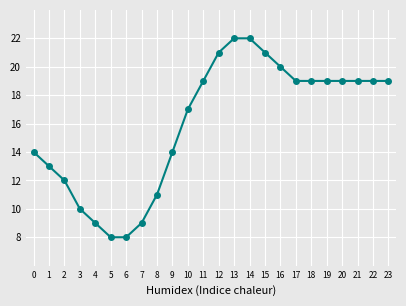

Reading right to left, list all the values displayed in this chart.

19	19	19	19	19	19	19	20	21	22	22	21	19	17	14	11	9	8	8	9	10	12	13	14